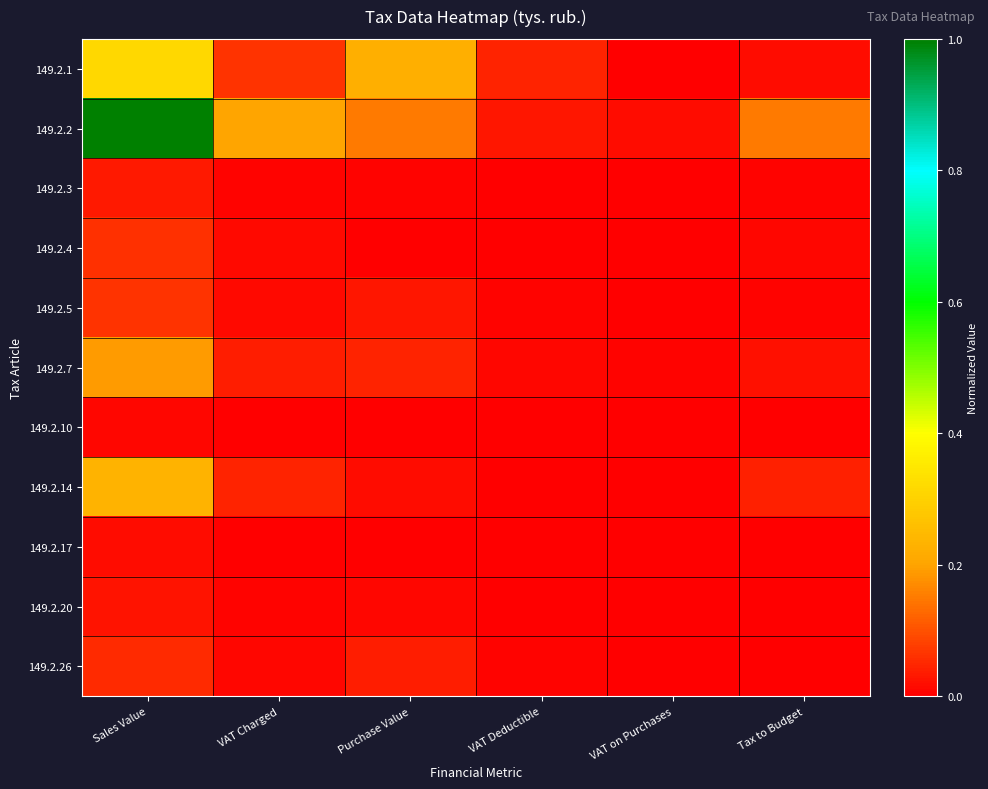

Which series changed the most between VAT Charged and VAT on Purchases?

149.2.2